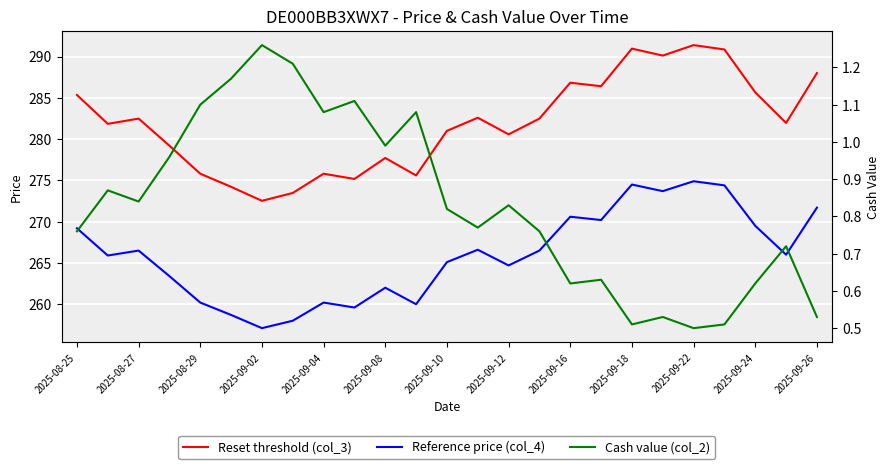

Count the number of categories in the chart.

25